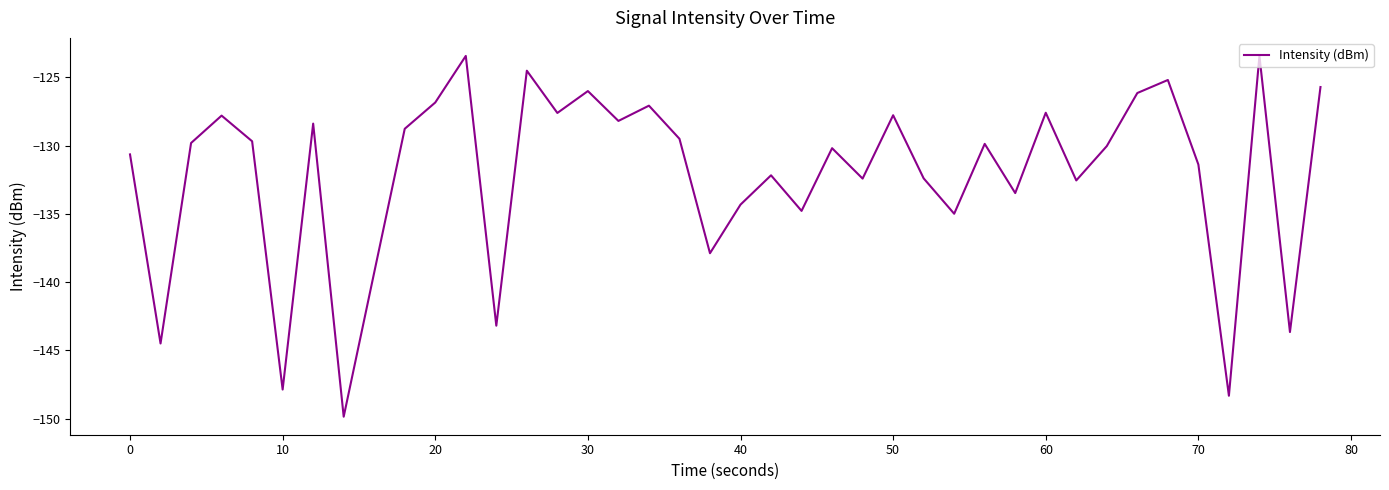

What is the maximum value shown in the chart?

-123.4